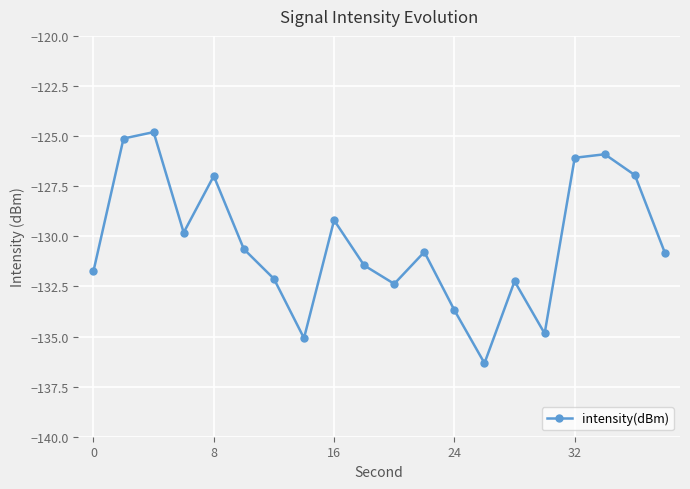

What is the value of the 4th point from the left?

-129.8